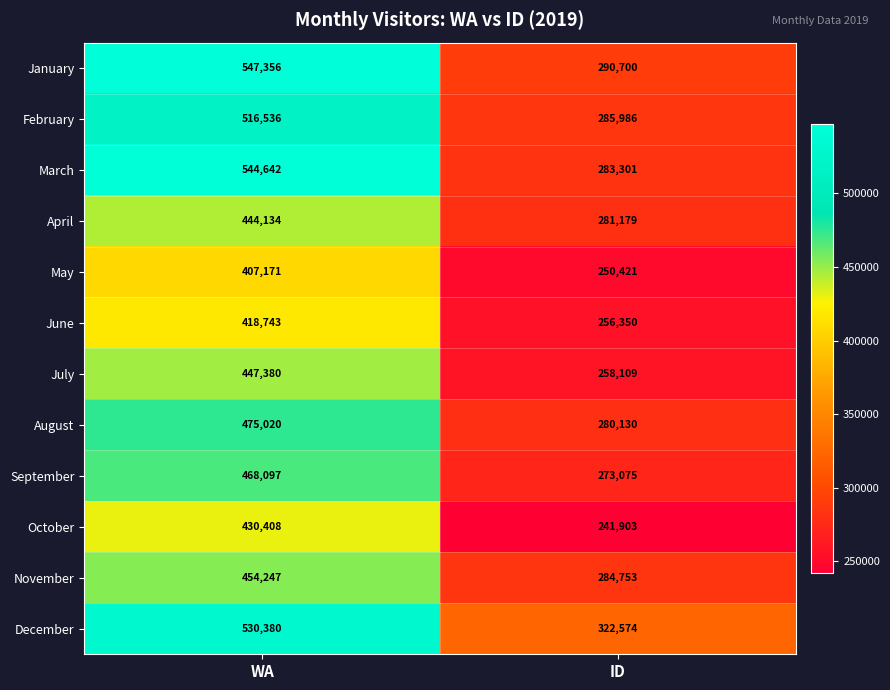

Which series has the largest total across all categories?

December